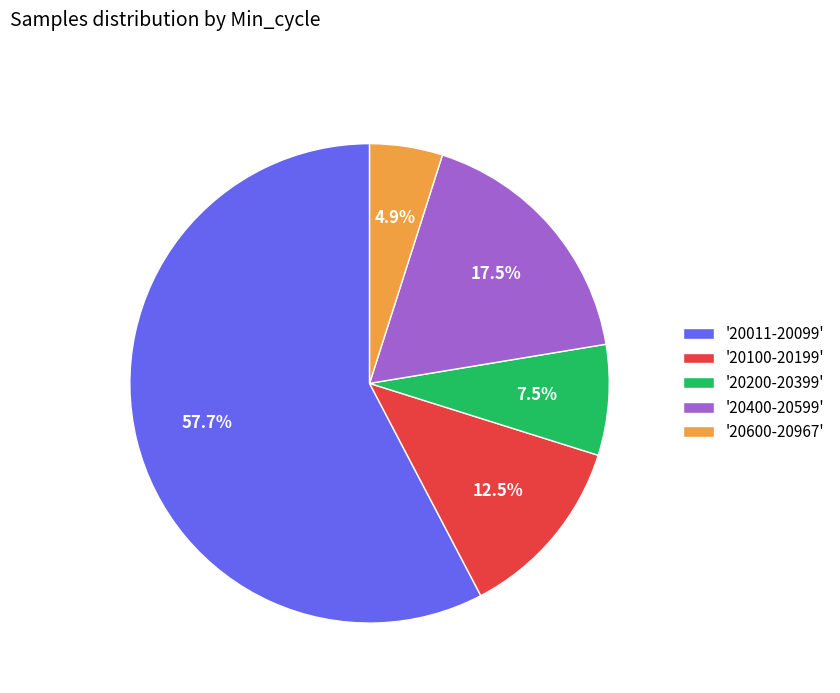

What percentage do '20400-20599' and '20600-20967' together represent?

22.4%